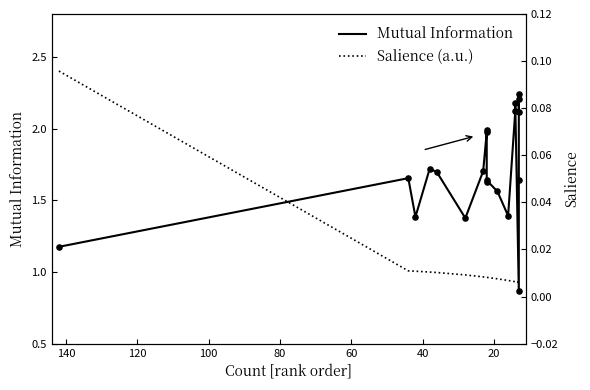

Which series has the largest total across all categories?

Mutual Information